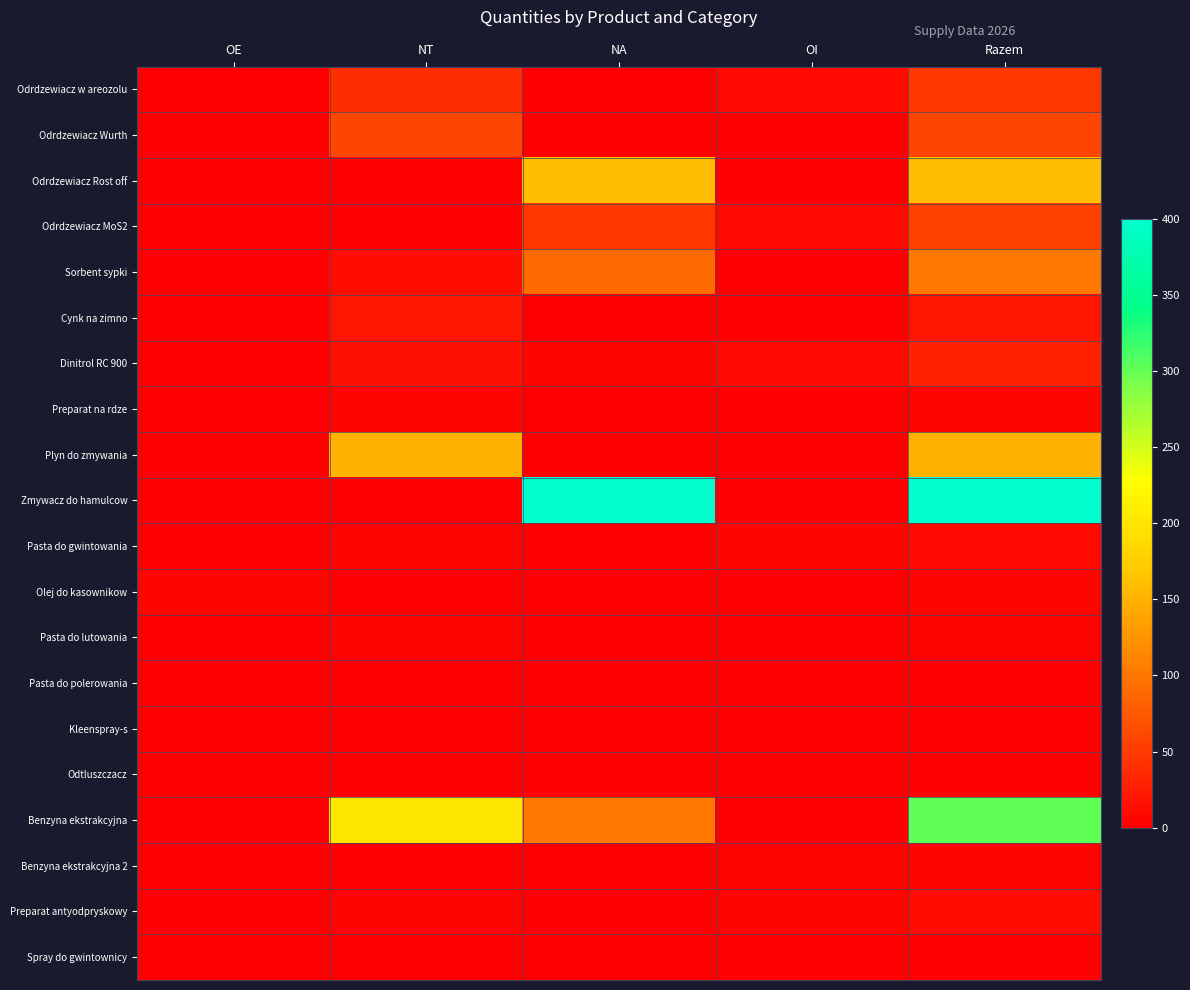

Reading left to right, extract all data points from this chart.

Odrdzewiacz w areozolu: OE=0	NT=40	NA=0	OI=8	Razem=48
Odrdzewiacz Wurth: OE=0	NT=60	NA=0	OI=0	Razem=60
Odrdzewiacz Rost off: OE=0	NT=0	NA=160	OI=0	Razem=160
Odrdzewiacz MoS2: OE=0	NT=0	NA=48	OI=8	Razem=56
Sorbent sypki: OE=0	NT=12	NA=90	OI=0	Razem=102
Cynk na zimno: OE=0	NT=20	NA=0	OI=0	Razem=20
Dinitrol RC 900: OE=0	NT=15	NA=6	OI=8	Razem=29
Preparat na rdze: OE=0	NT=6	NA=0	OI=0	Razem=6
Plyn do zmywania: OE=0	NT=150	NA=0	OI=0	Razem=150
Zmywacz do hamulcow: OE=0	NT=0	NA=400	OI=0	Razem=400
Pasta do gwintowania: OE=0	NT=4	NA=0	OI=5	Razem=9
Olej do kasownikow: OE=5	NT=0	NA=0	OI=0	Razem=5
Pasta do lutowania: OE=0	NT=4	NA=0	OI=0	Razem=4
Pasta do polerowania: OE=0	NT=0	NA=0	OI=3	Razem=3
Kleenspray-s: OE=0	NT=0	NA=3	OI=0	Razem=3
Odtluszczacz: OE=0	NT=0	NA=3	OI=0	Razem=3
Benzyna ekstrakcyjna: OE=0	NT=200	NA=100	OI=3	Razem=303
Benzyna ekstrakcyjna 2: OE=0	NT=0	NA=0	OI=4	Razem=4
Preparat antyodpryskowy: OE=0	NT=4	NA=2	OI=5	Razem=11
Spray do gwintownicy: OE=0	NT=0	NA=0	OI=2	Razem=2